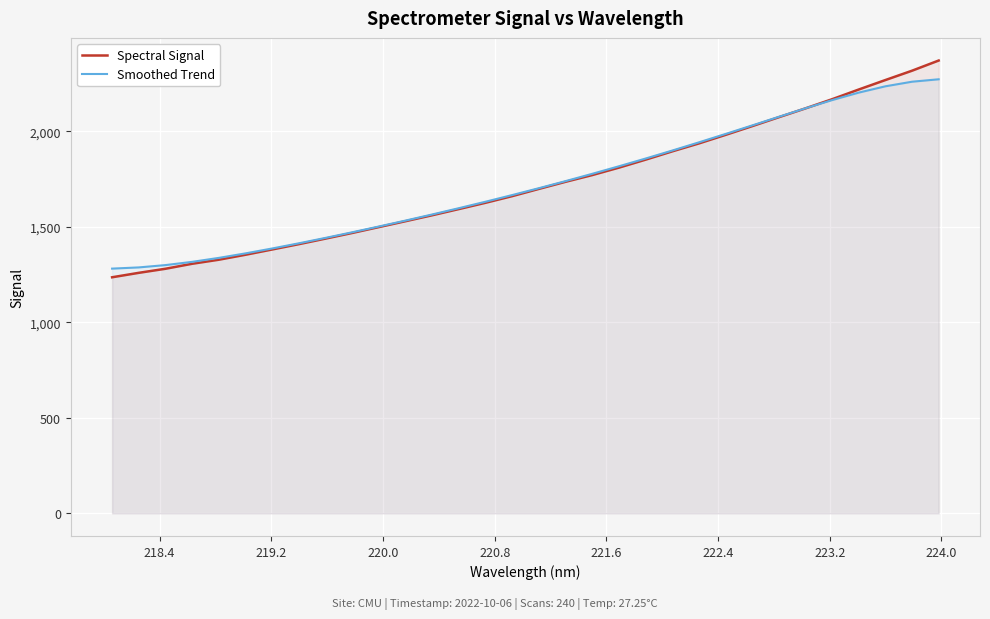

Which series has the widest spread of values?

Spectral Signal